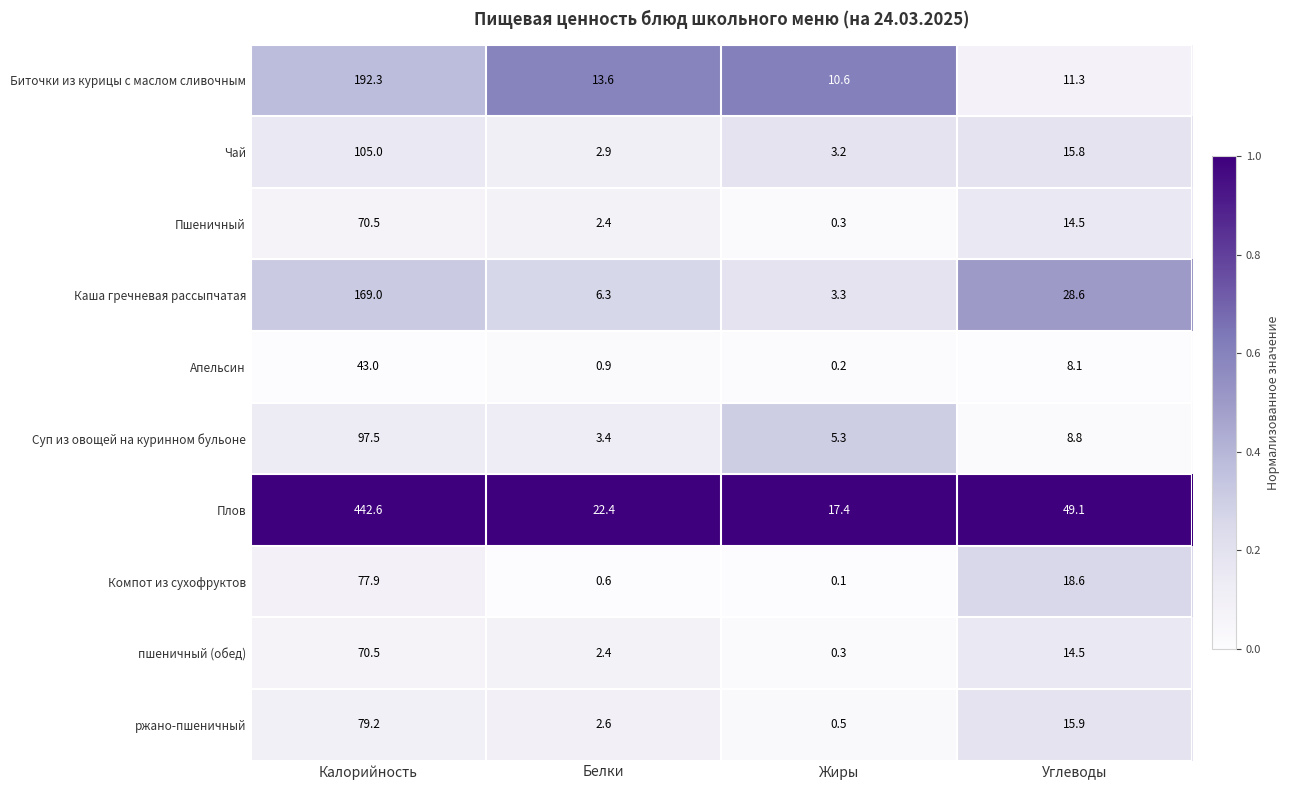

Where does the Плов series first go above 49?

Калорийность